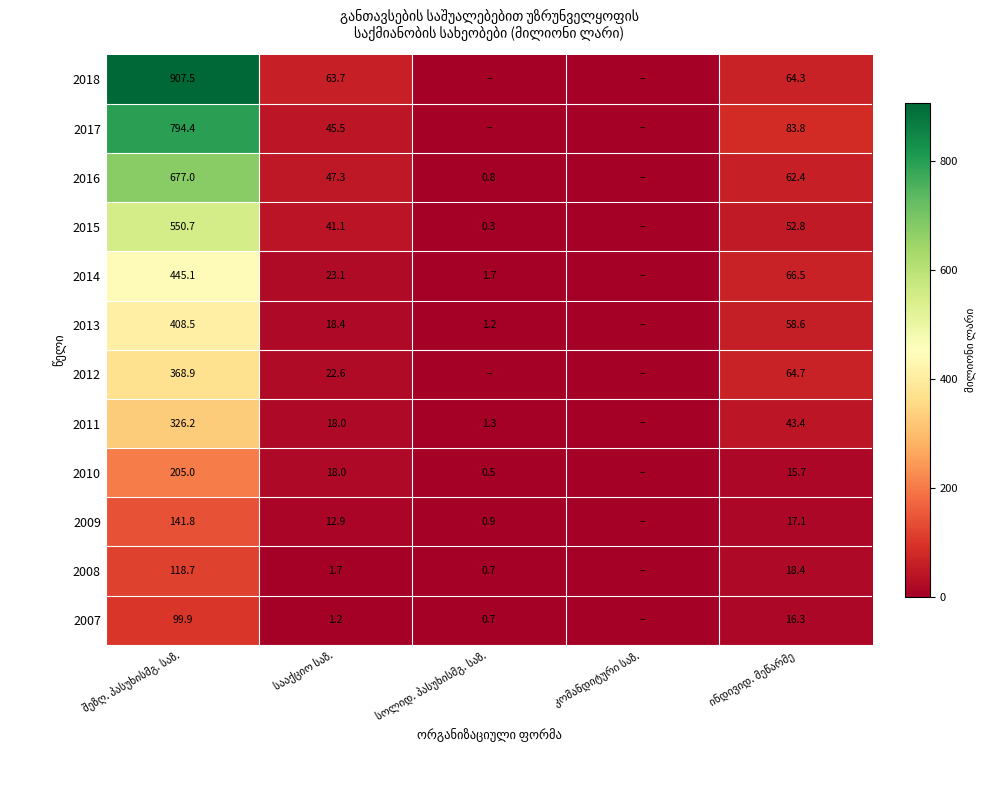

At which label does 2018 first exceed 63?

შეზღ. პასუხისმგ. საზ.